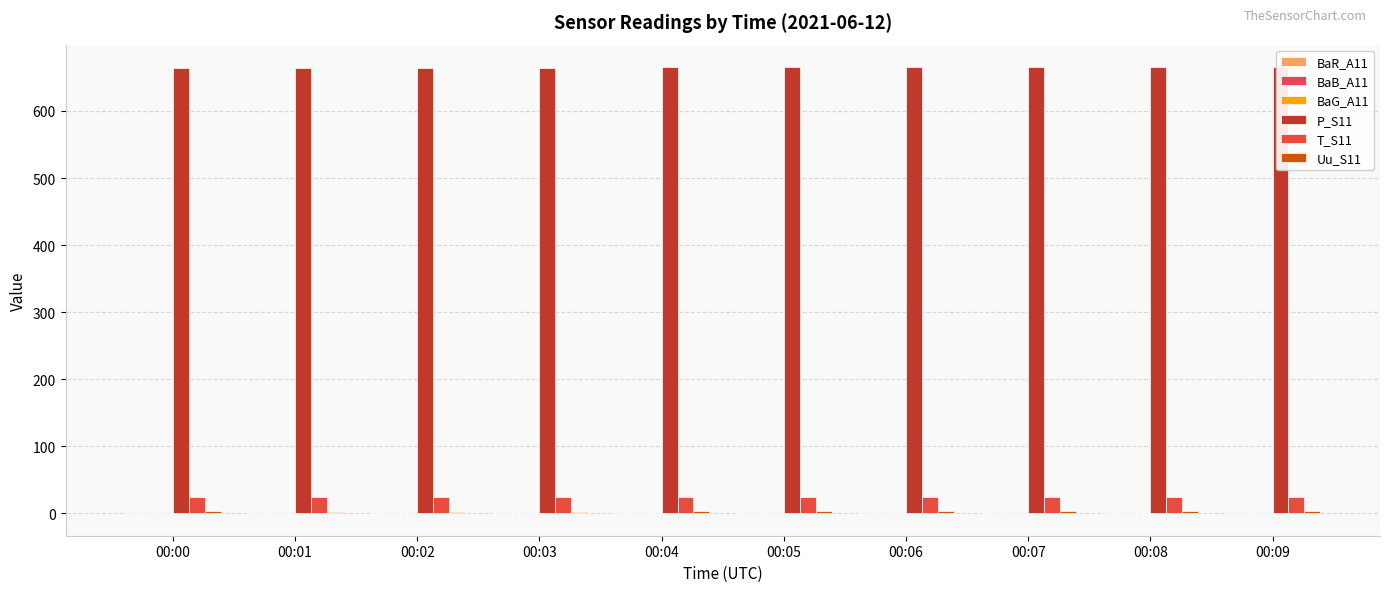

What are all the series names shown in the legend?

BaR_A11, BaB_A11, BaG_A11, P_S11, T_S11, Uu_S11